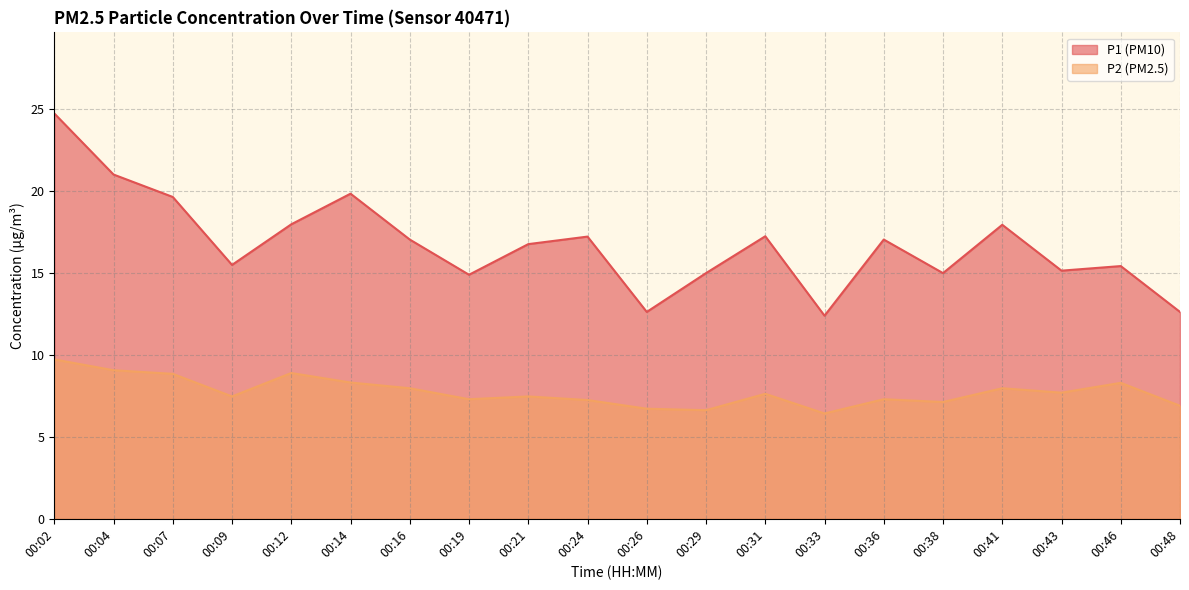

What is the total value across all series at 00:43?

22.9